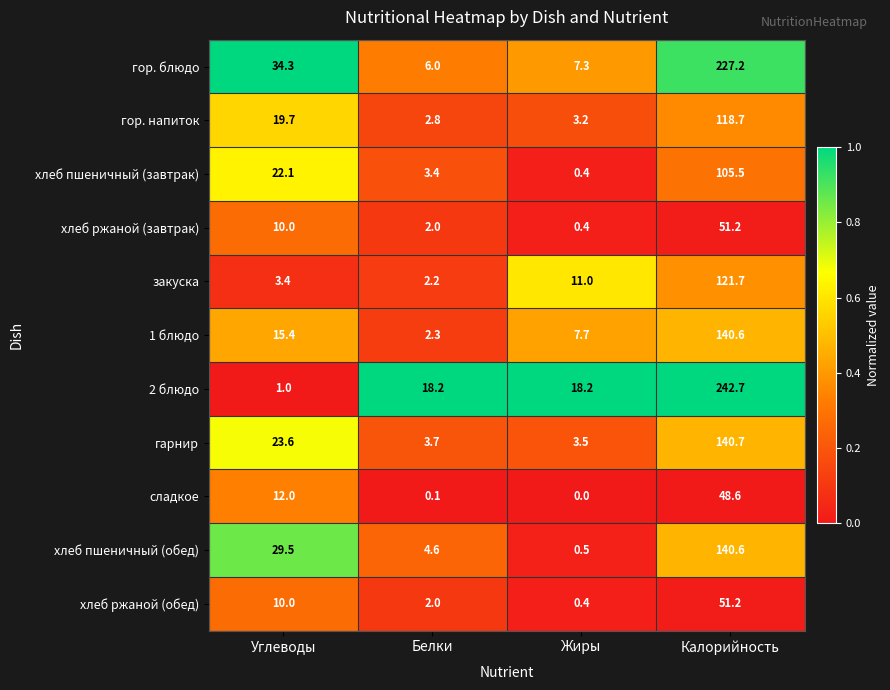

What is the difference between the highest and lowest values at Жиры?

18.2